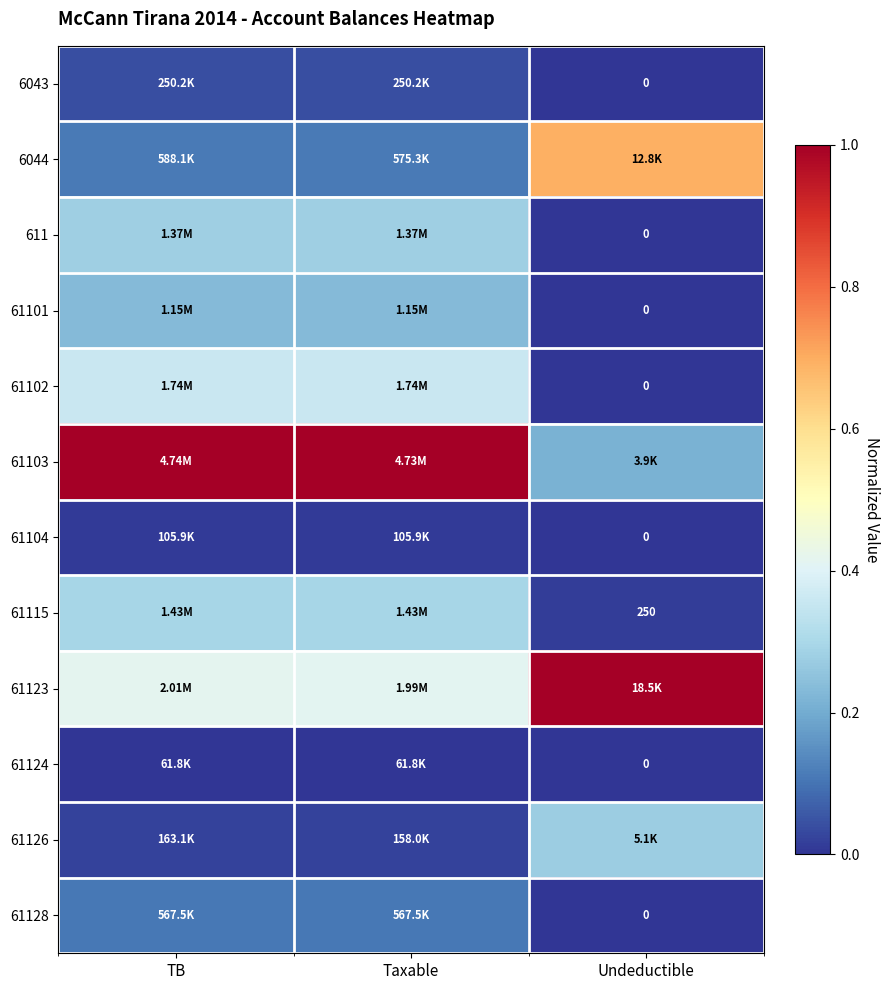

Which has a higher value, Taxable or TB?

Taxable